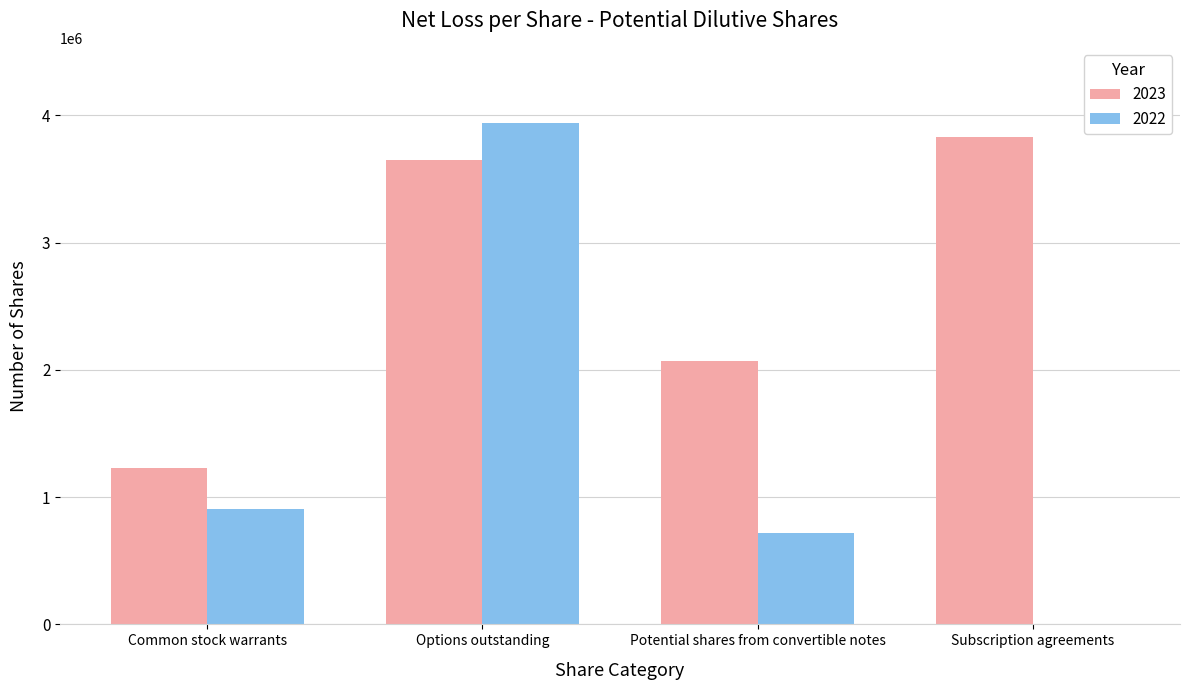

Which category has the highest value in the 2022 series?

Options outstanding